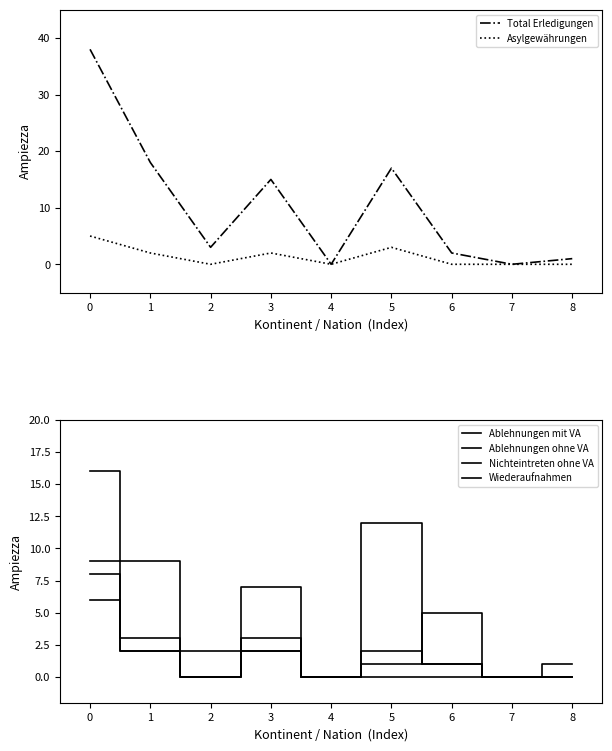

Is it true that Wiederaufnahmen equals 0 at 2?

True